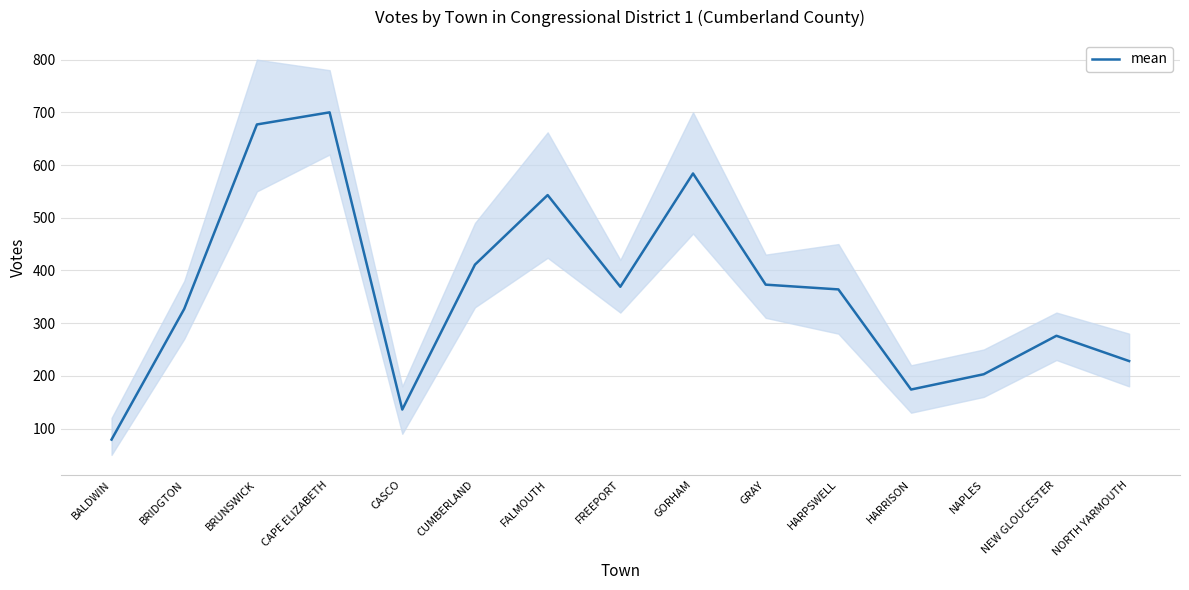

Approximately how many times larger is the value at BALDWIN compared to FREEPORT?

0.2